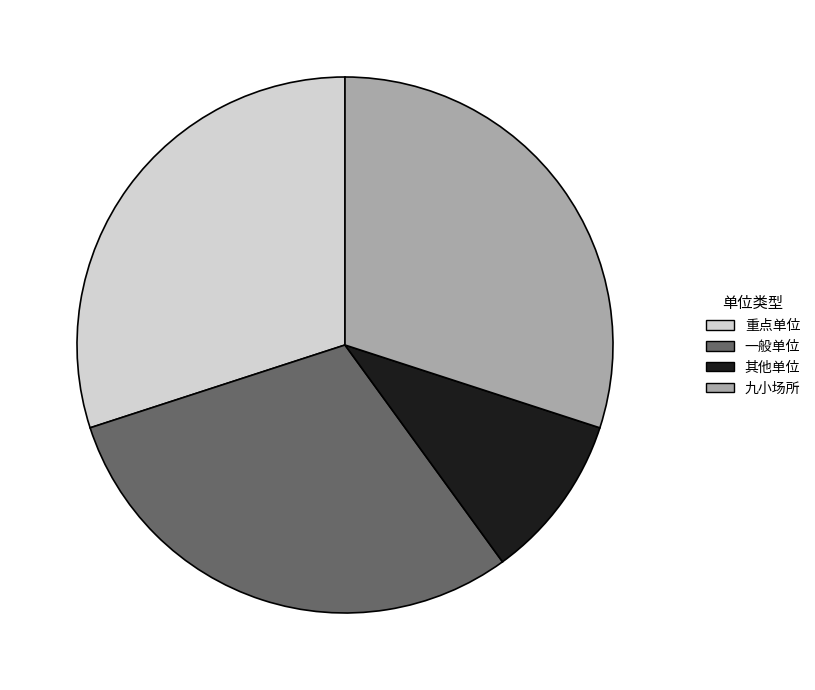

True or false: 一般单位 accounts for 30% of the total.

True